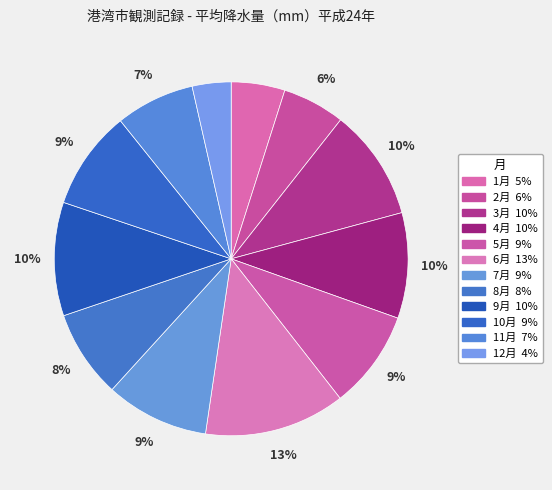

Approximately how many times larger is the value at 8月 compared to 3月?

0.8